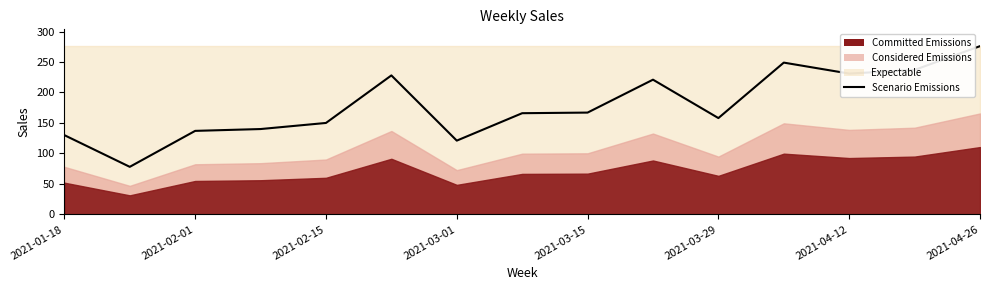

What is the maximum value shown in the chart?

276